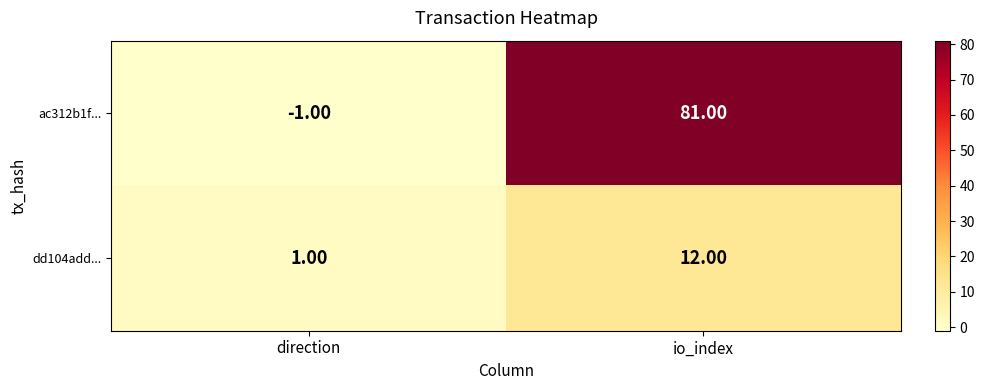

Which series has the widest spread of values?

ac312b1f...